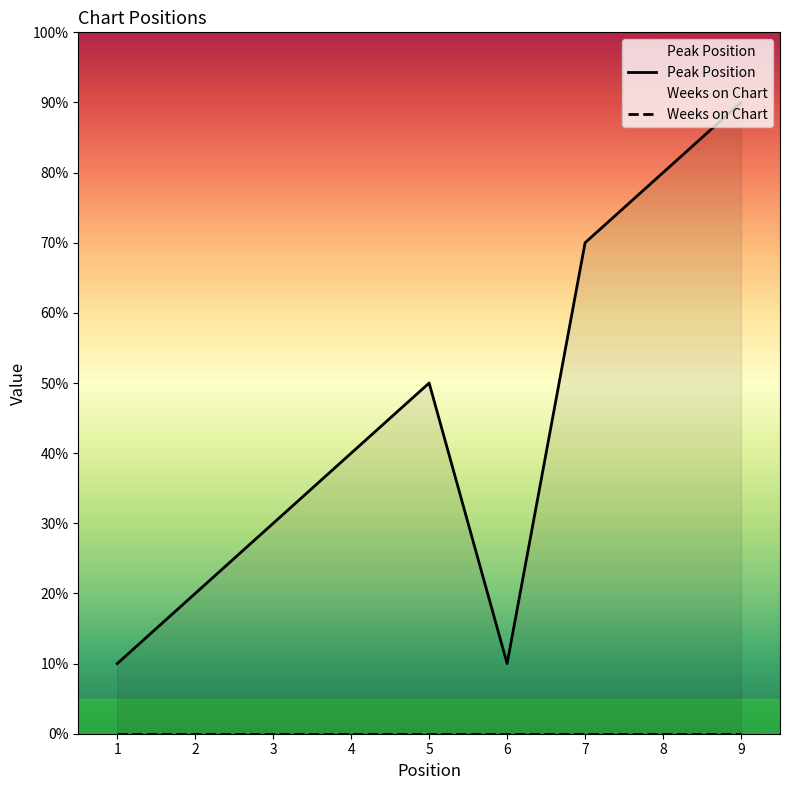

At which category does the chart reach its minimum across all series?

1